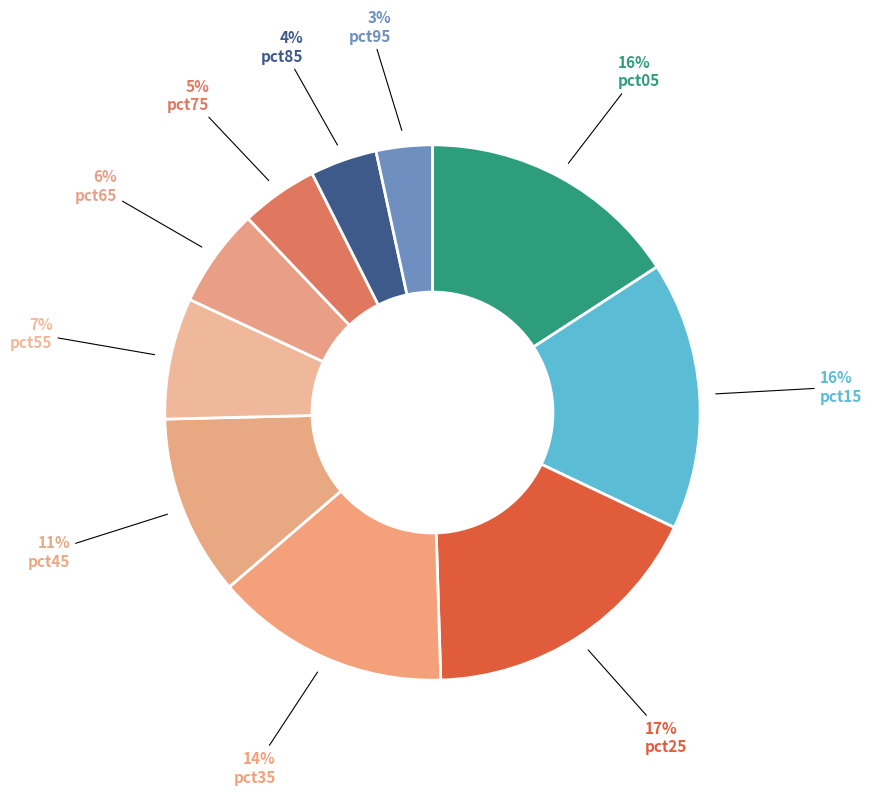

To the nearest percent, what is the difference between the largest and smallest slice percentages?

14%